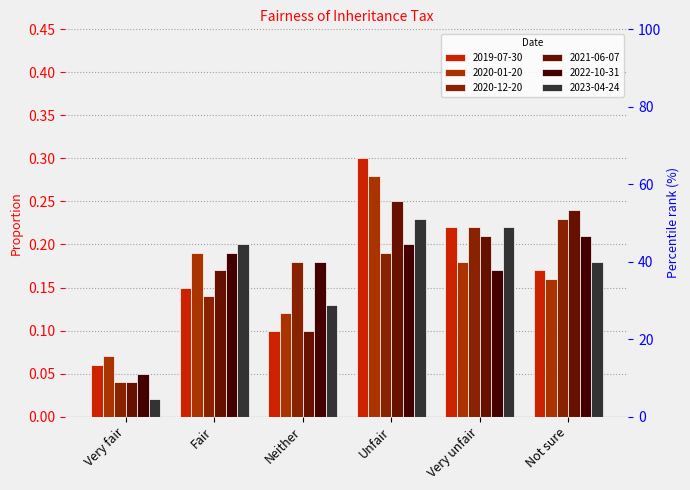

What is the value of the 2019-07-30 bar at the 2nd from the left?

0.1